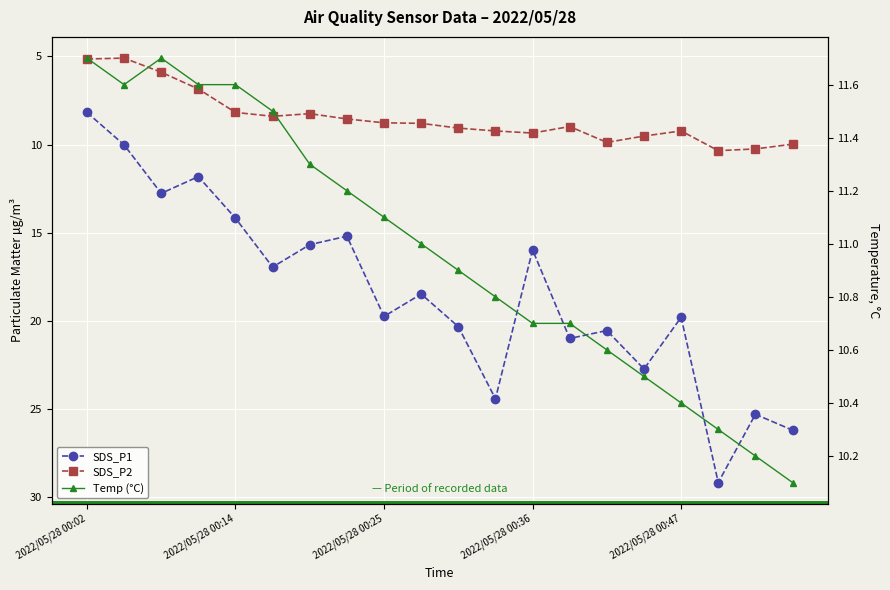

Is this an area chart (filled region under the line)?

No